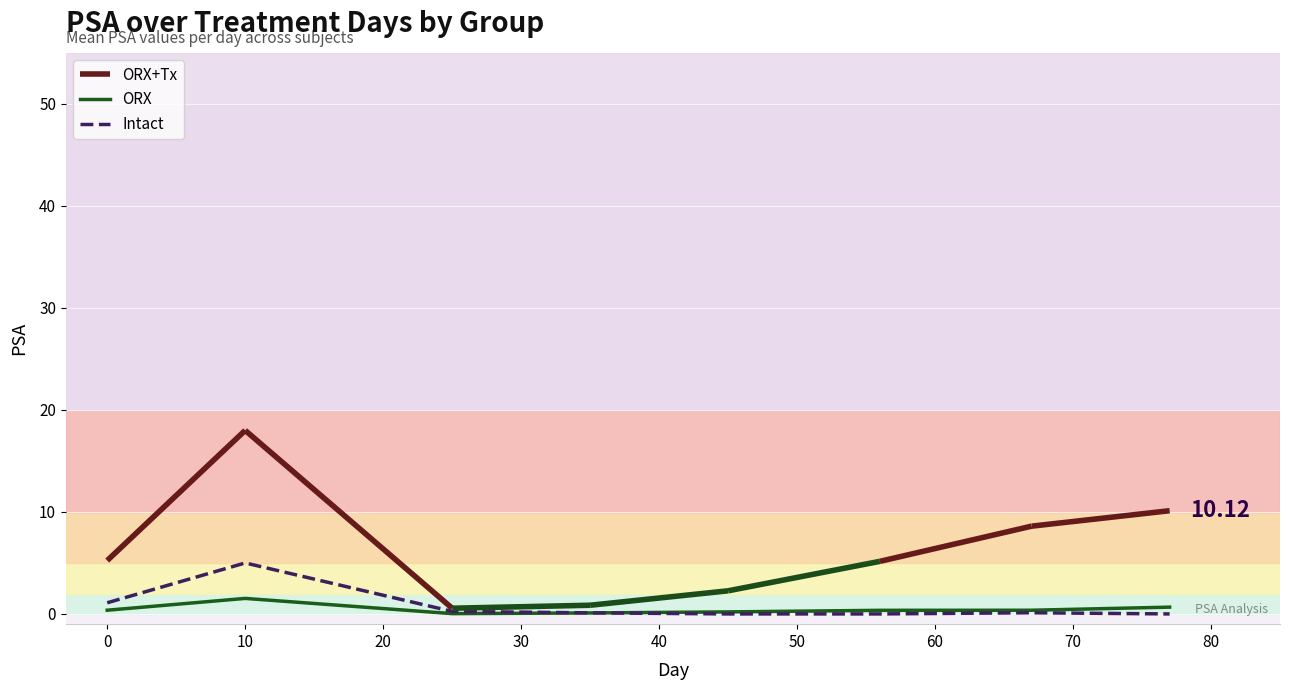

What is the average value of the ORX series?

0.5